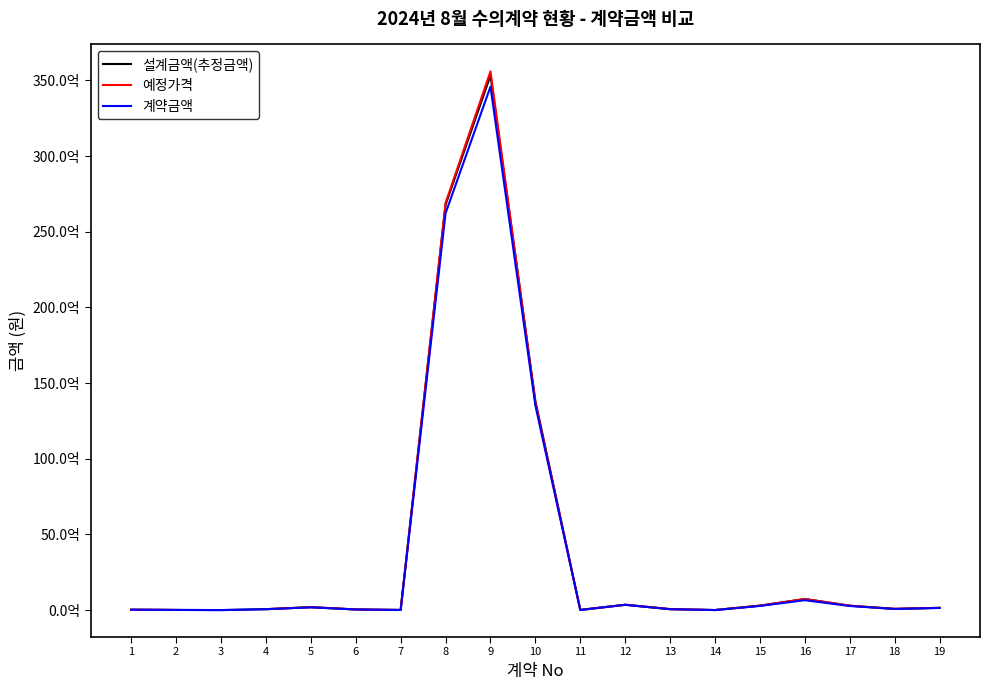

How many data points in 예정가격 are less than 84980931?

8